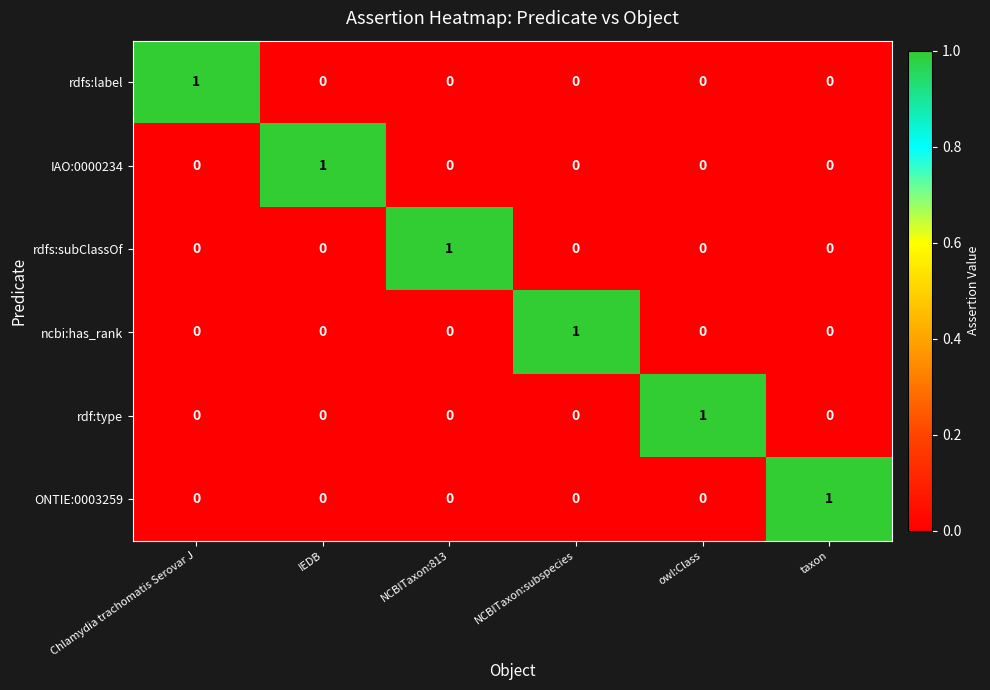

How many rdf:type values are between 0 and 1?

6